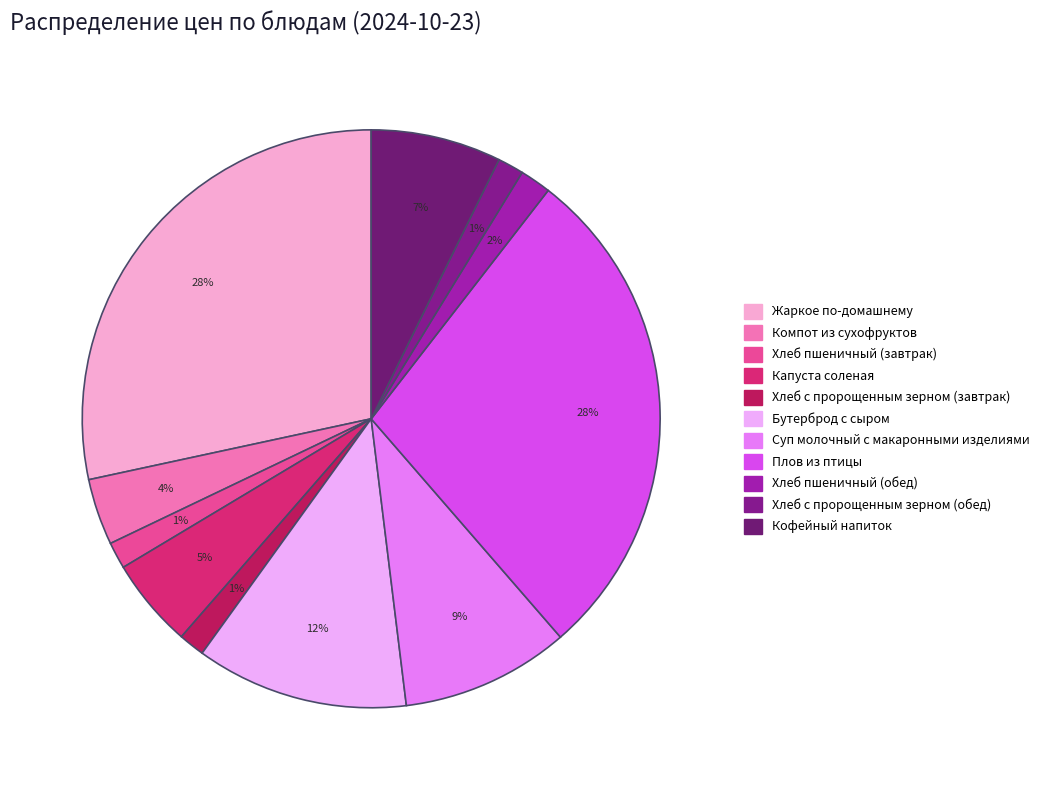

True or false: Бутерброд с сыром accounts for 2% of the total.

False